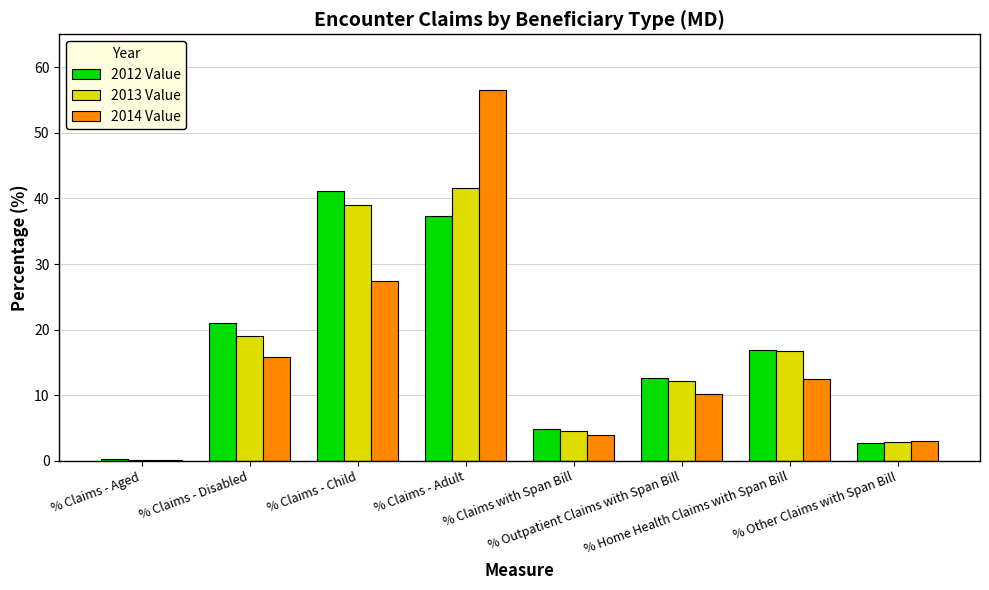

What is the maximum value shown in the chart?

56.5